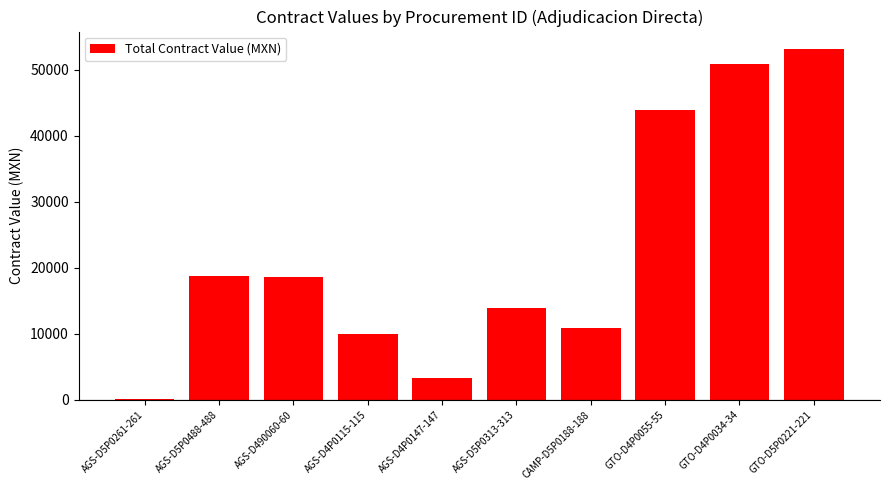

Which has a higher value, CAMP-D5P0188-188 or AGS-D490060-60?

AGS-D490060-60